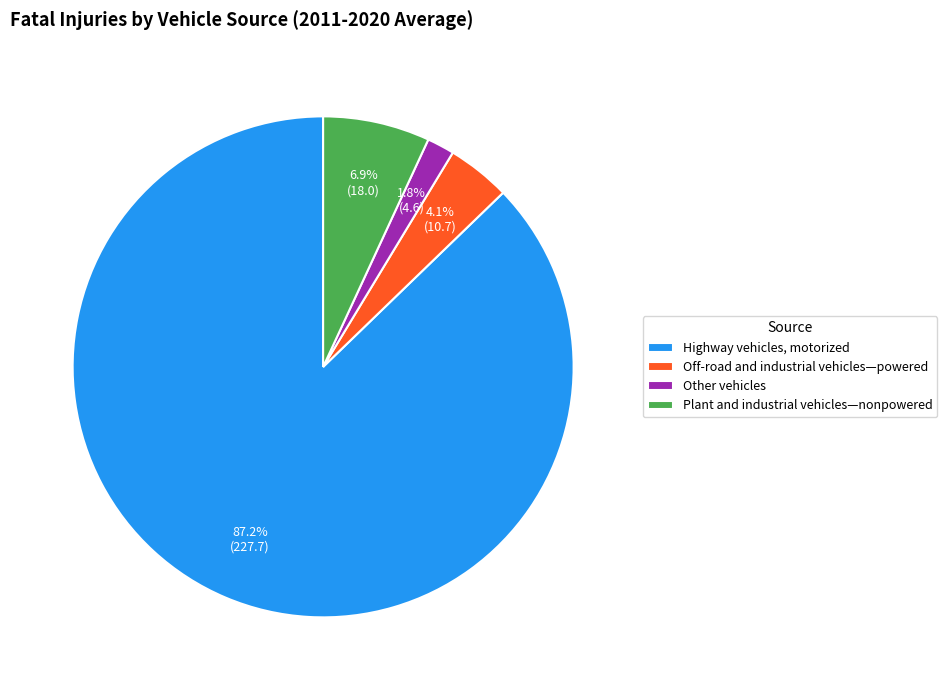

Rank the categories by value from lowest to highest.

Other vehicles, Off-road and industrial vehicles—powered, Plant and industrial vehicles—nonpowered, Highway vehicles, motorized